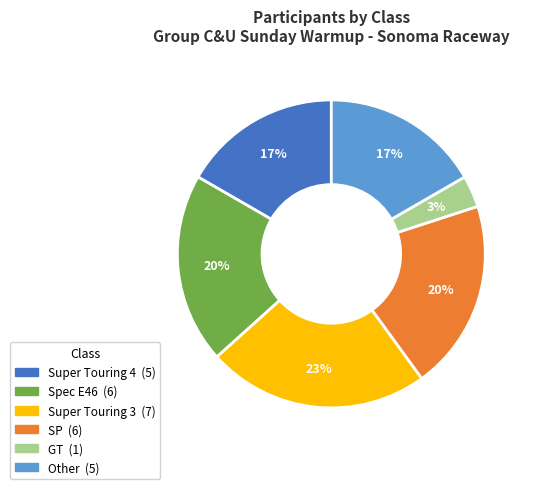

Is it true that Super Touring 4 is 31% of the pie?

False